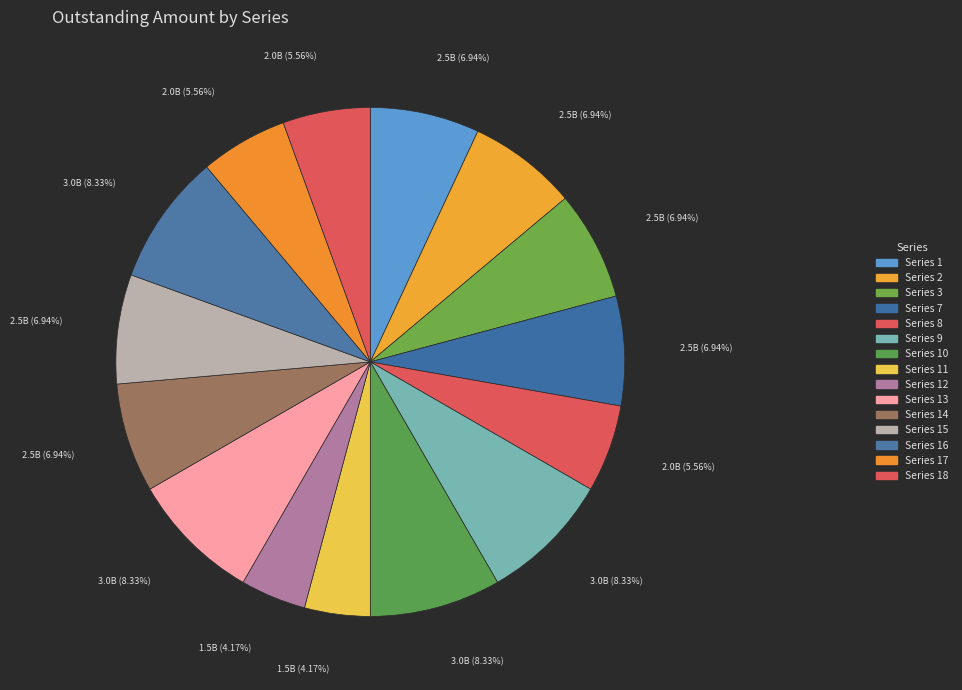

How many slices are in this pie chart?

15